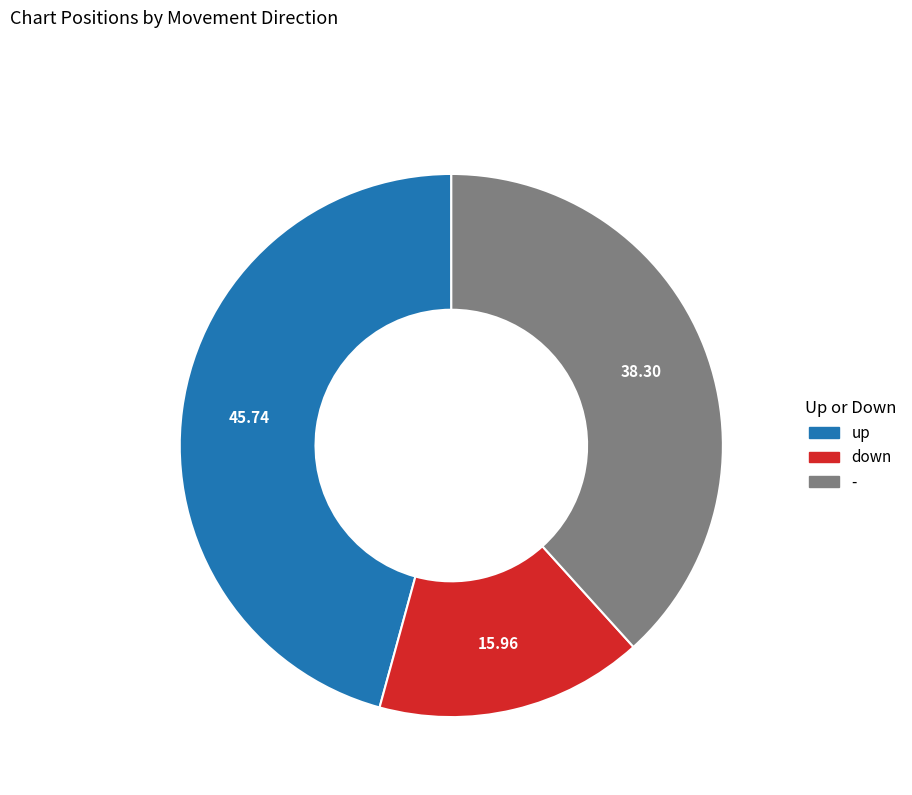

Which category has the biggest portion of the pie?

up